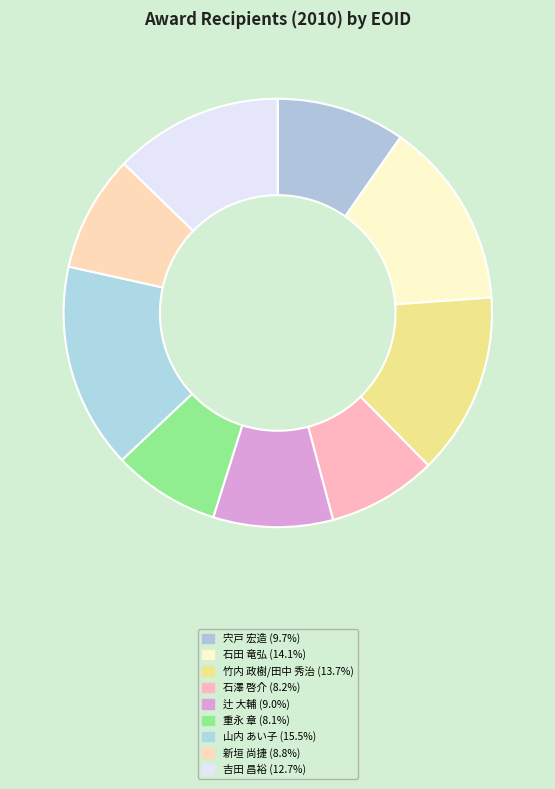

To the nearest percent, what is the difference between the 山内 あい子 and 石田 竜弘 slice percentages?

1%